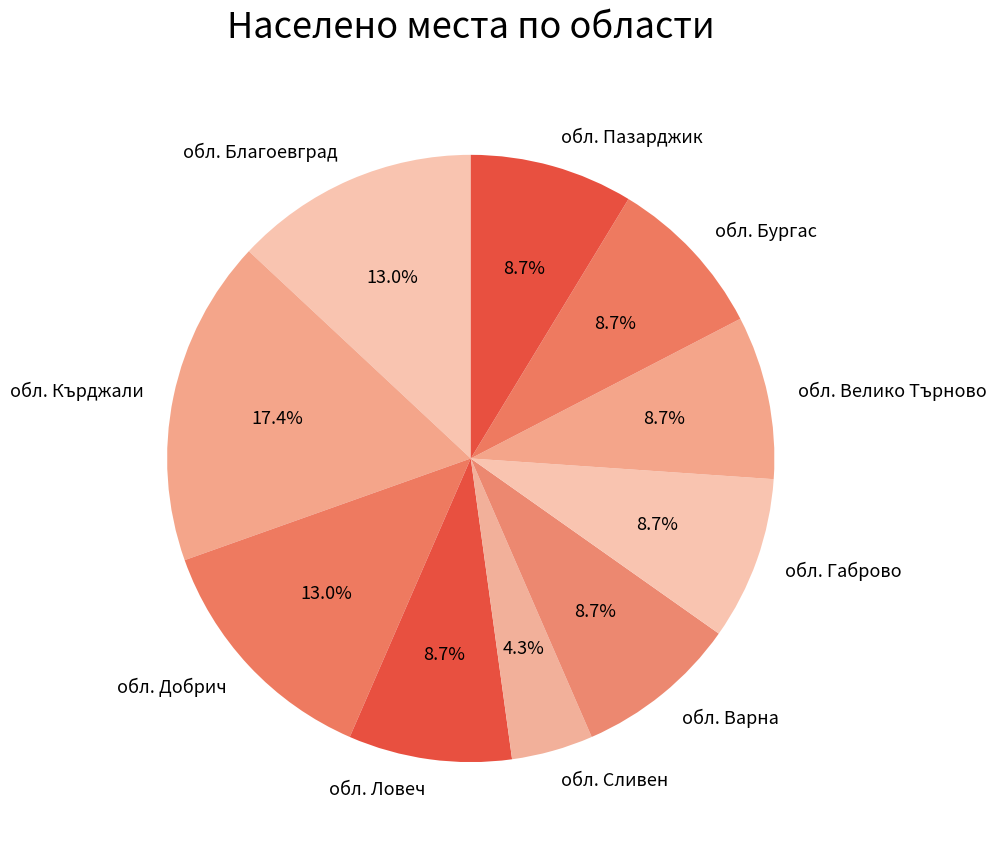

What is the smallest slice in the pie chart?

обл. Сливен